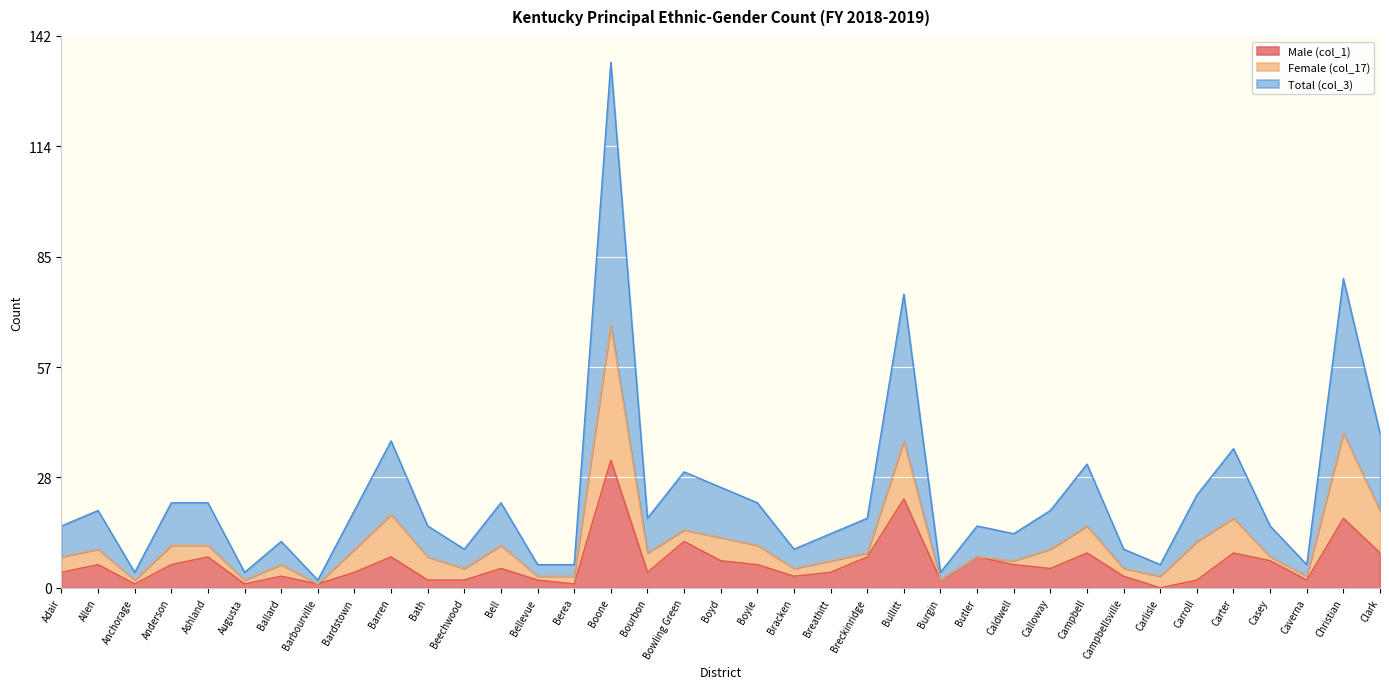

Which category has the lowest value in the Total (col_3) series?

Barbourville